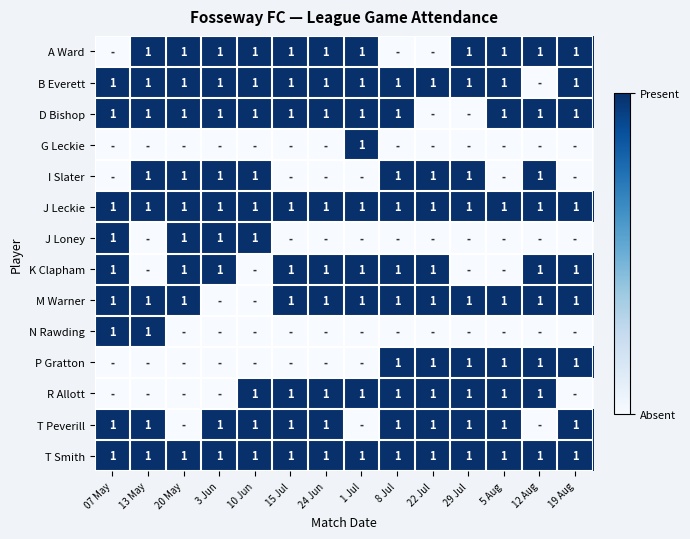

The J Loney series shows 1 at 3 Jun. True or false?

True